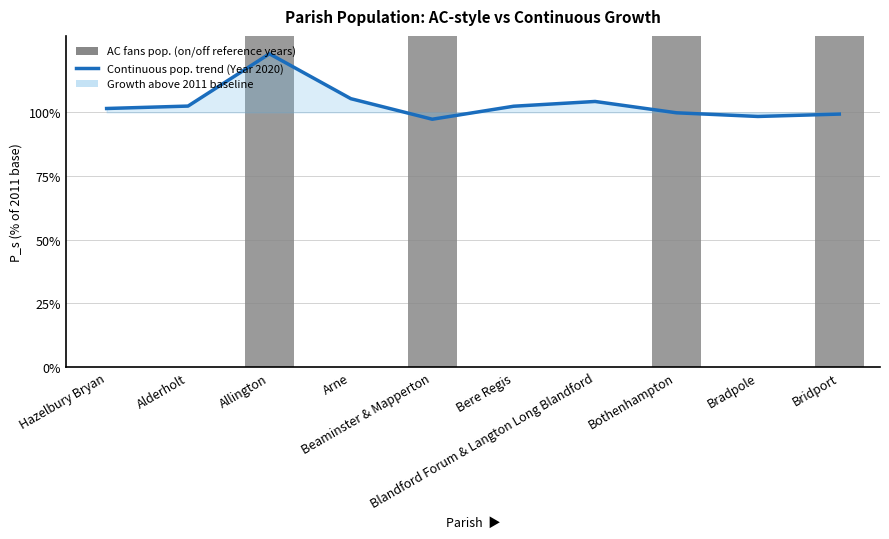

What is the change in value from Bere Regis to Bothenhampton?

-2.6